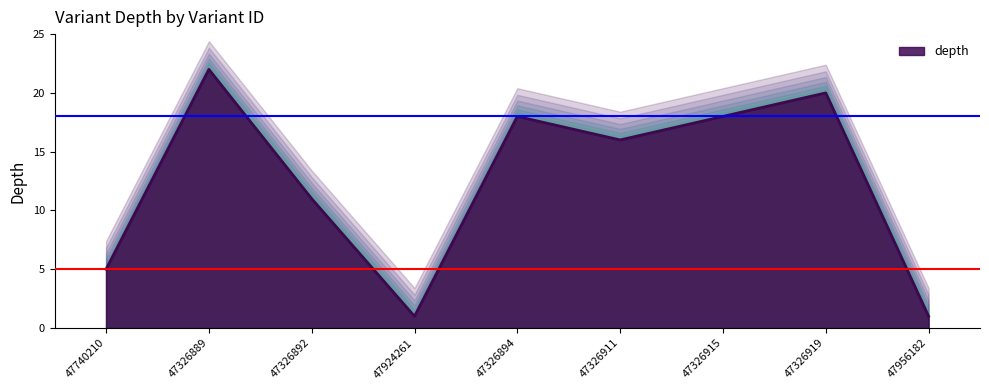

How many distinct data groups are displayed?

1